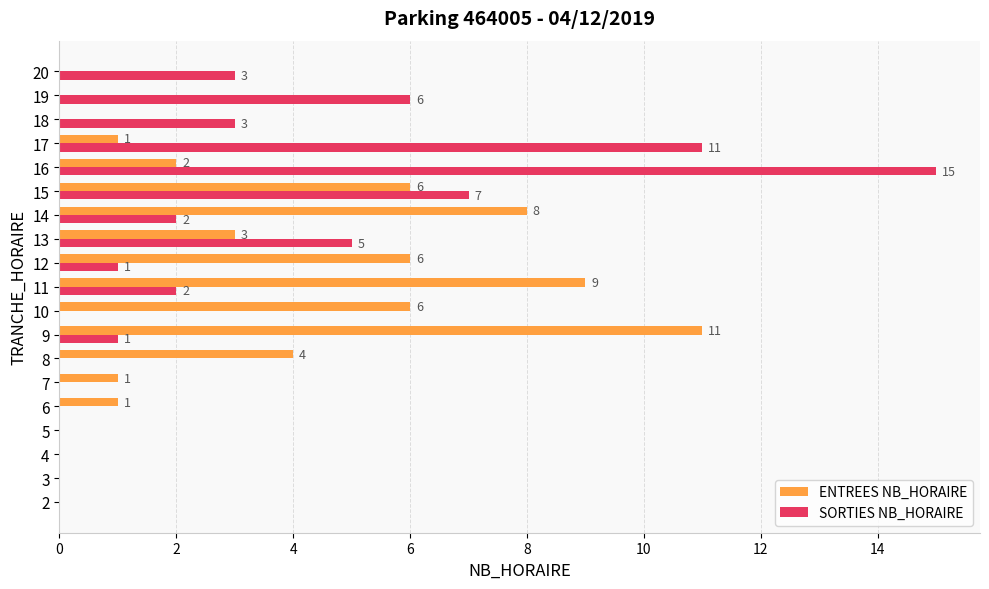

At which label is SORTIES NB_HORAIRE closest to 7?

15